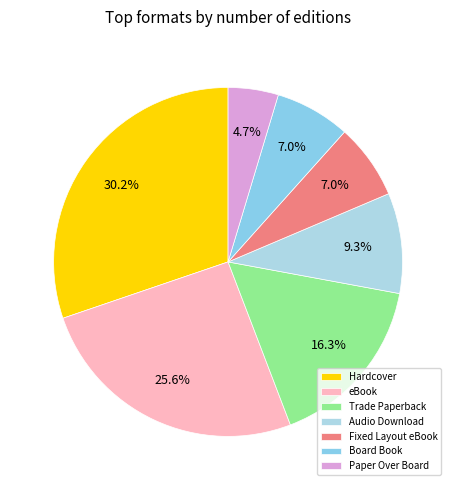

Does any single category account for the majority?

No